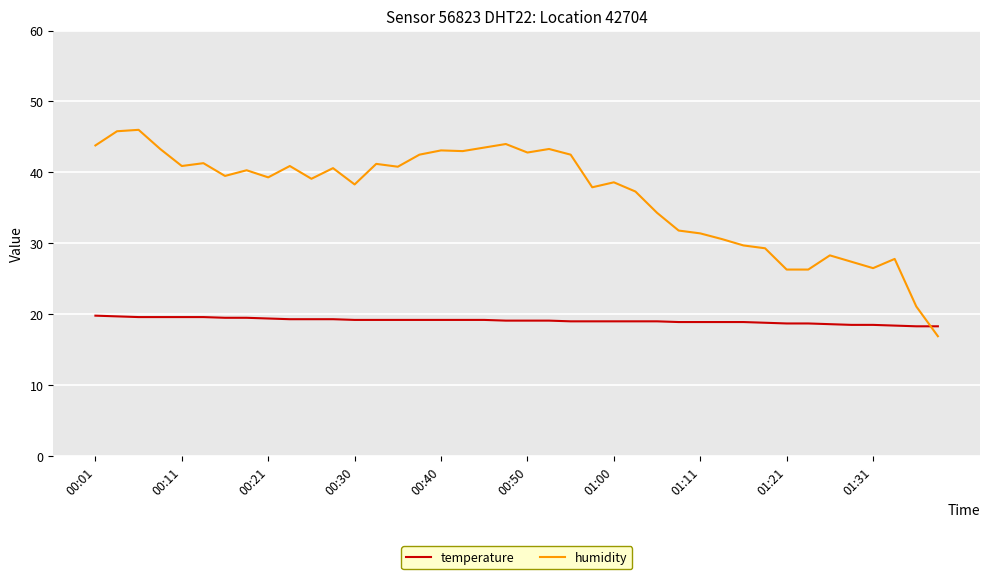

Which series ends up on top after the final intersection of temperature and humidity?

temperature